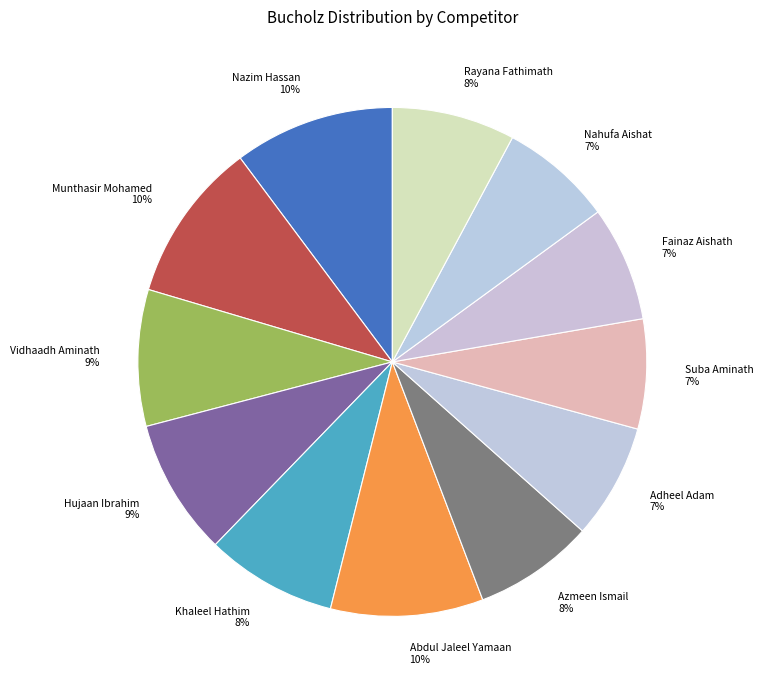

Is the sum of Rayana Fathimath 8% and Nazim Hassan 10% greater than half?

No